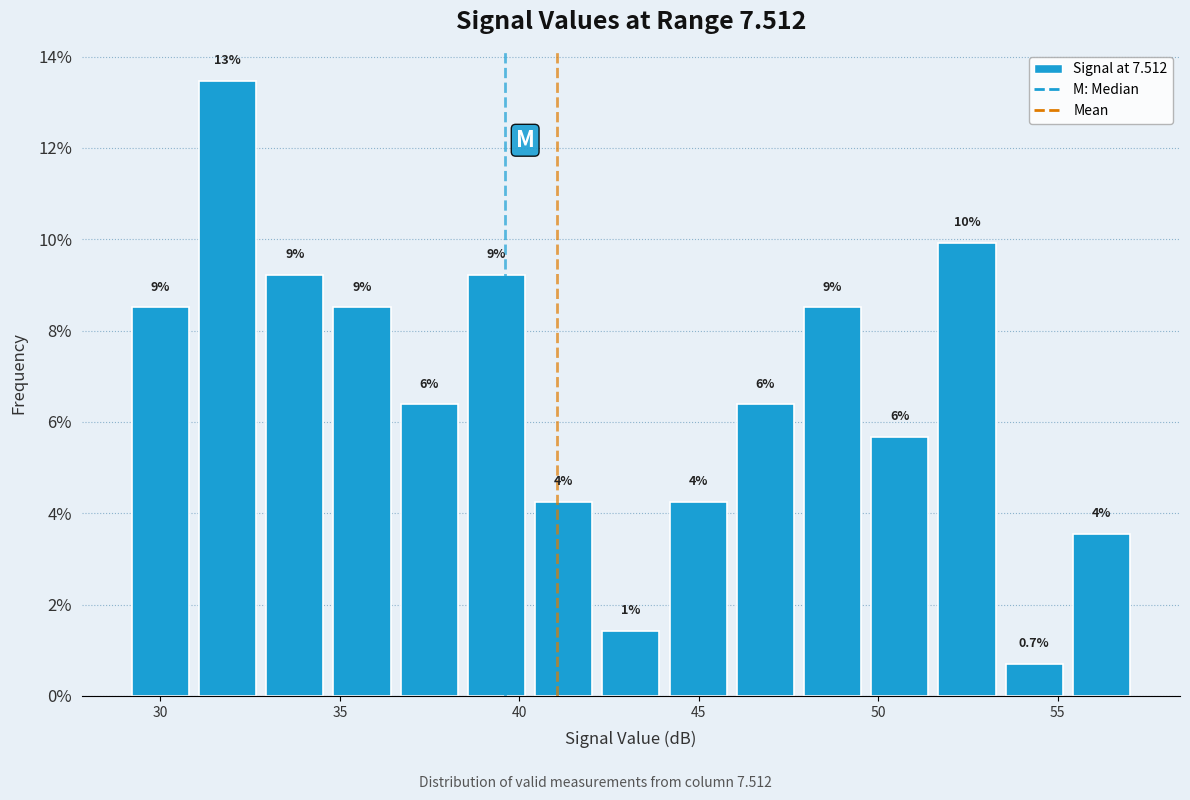

Read against the x-axis, roughly where is the centre of the tallest bar?

32.0